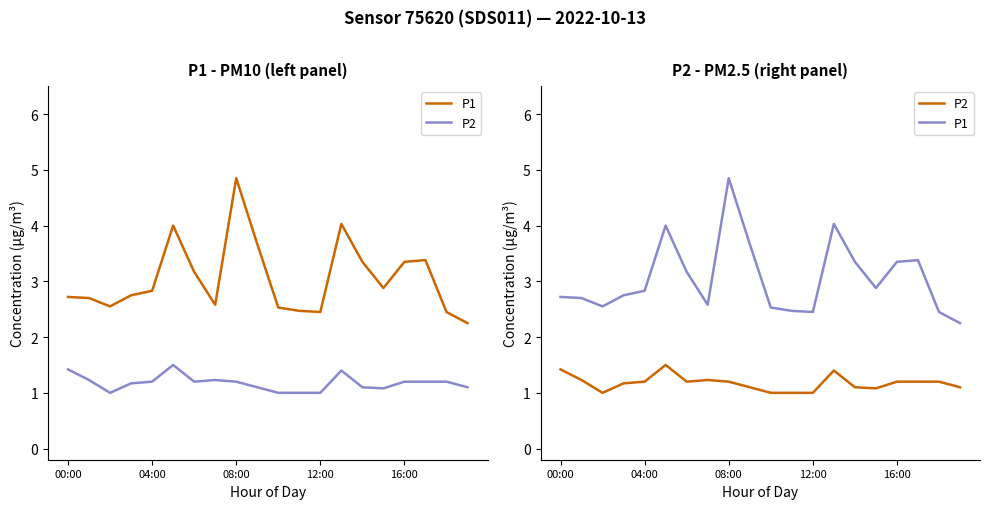

At which label does P2 reach its peak?

5